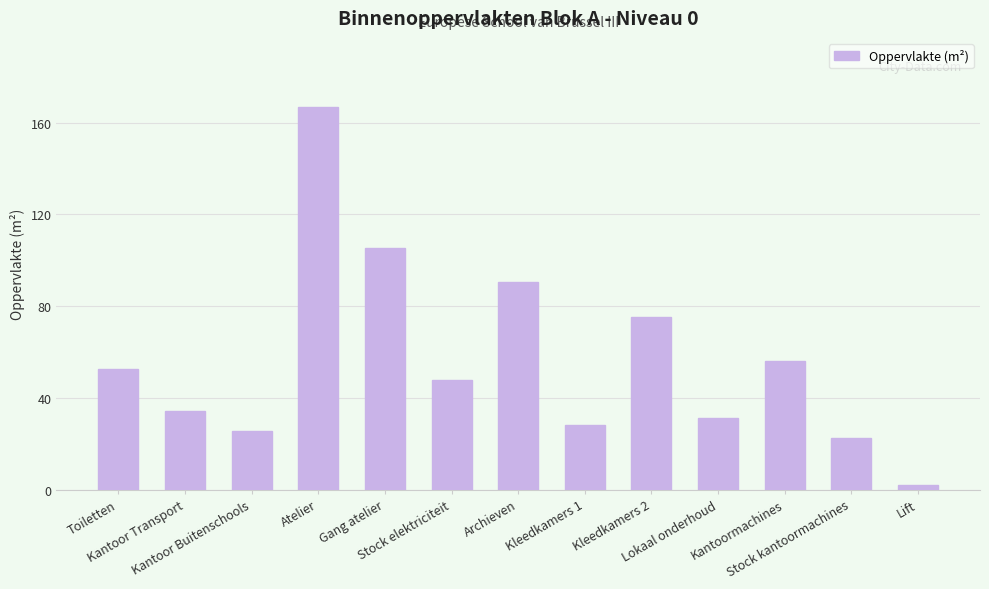

What value does the data have at Lokaal onderhoud?

31.3